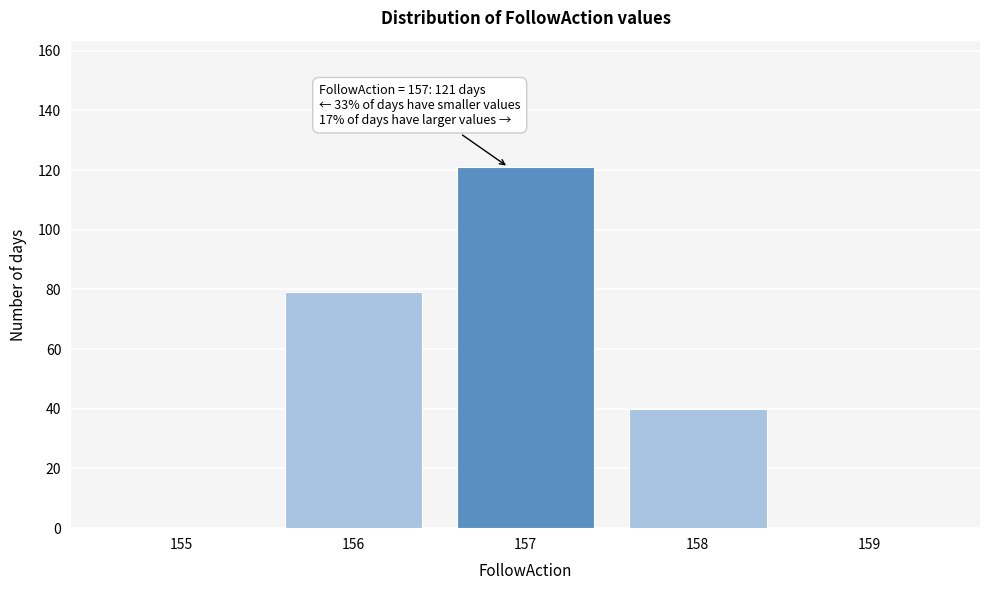

Over which range of the x-axis is the bar tallest?

156.5 to 157.5